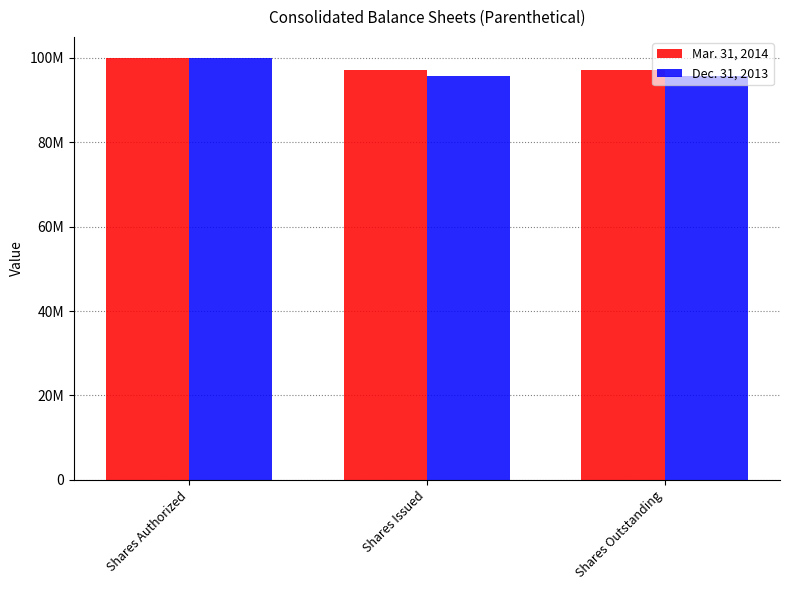

Rank the series at Shares Issued from lowest to highest value.

Dec. 31, 2013, Mar. 31, 2014